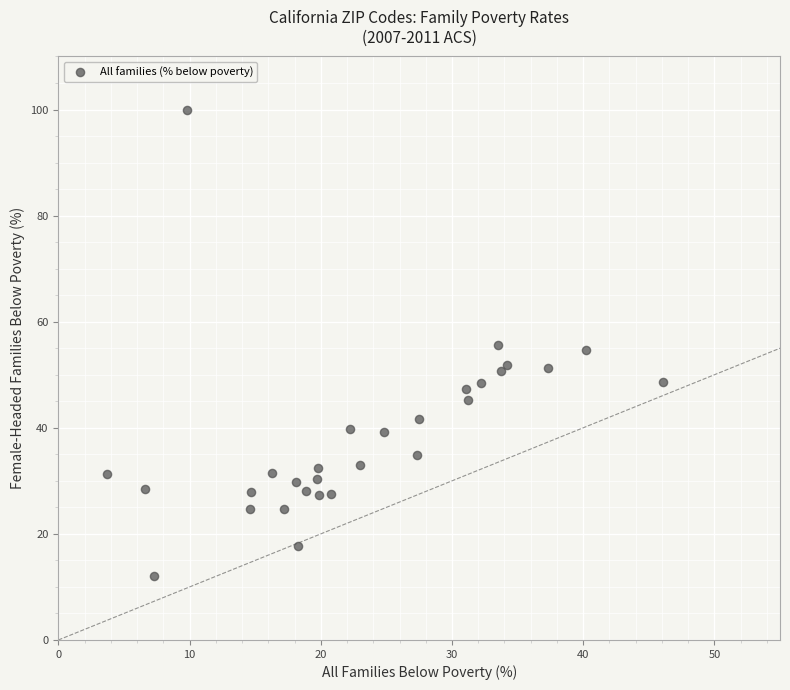

What is the range of X values (max minus min)?

42.4